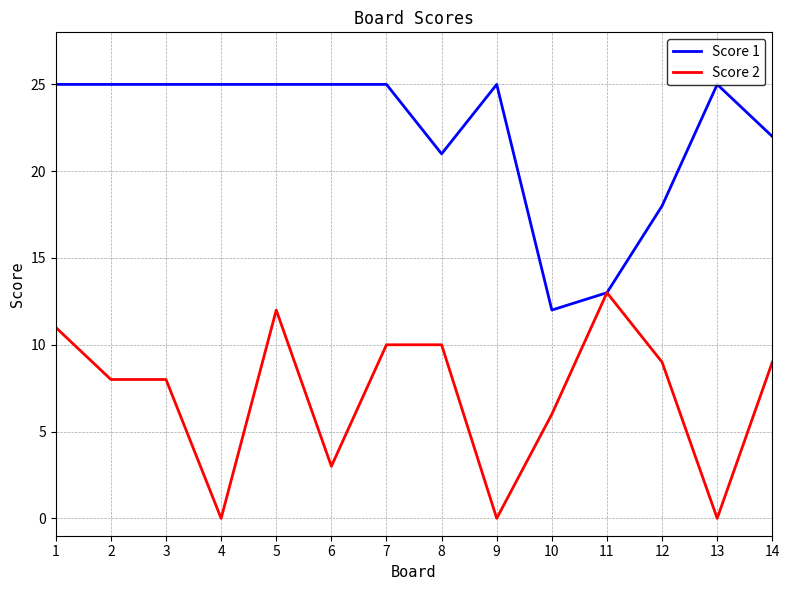

Which series has the largest total across all categories?

Score 1